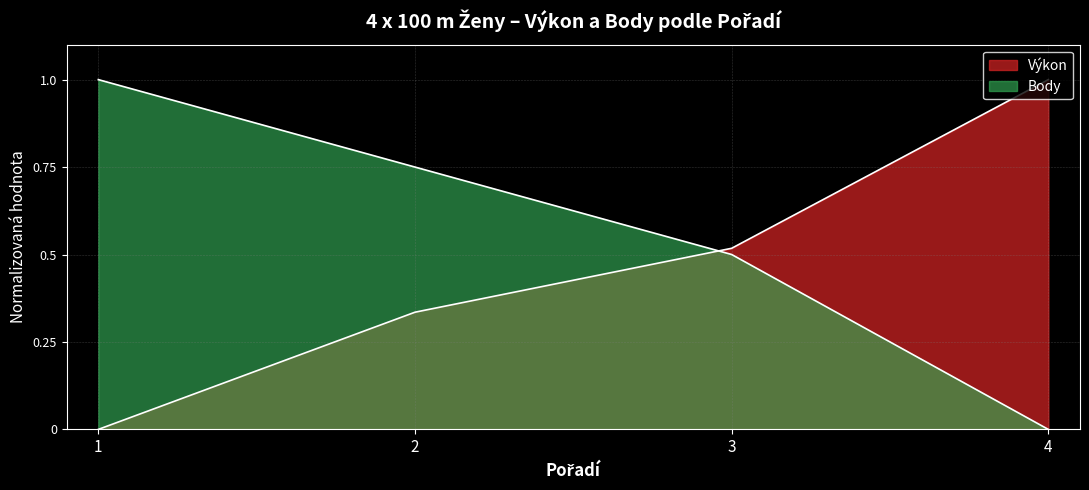

At which label is Výkon closest to 0?

1